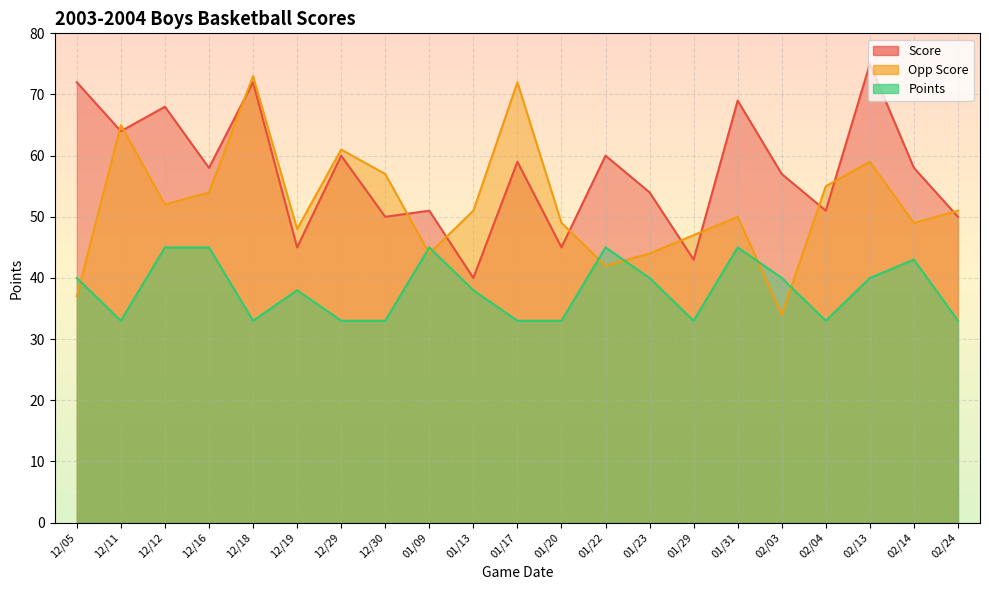

Reading right to left, what are all the values shown in this chart?

Score: 02/24=50	02/14=58	02/13=75	02/04=51	02/03=57	01/31=69	01/29=43	01/23=54	01/22=60	01/20=45	01/17=59	01/13=40	01/09=51	12/30=50	12/29=60	12/19=45	12/18=72	12/16=58	12/12=68	12/11=64	12/05=72
Opp Score: 02/24=51	02/14=49	02/13=59	02/04=55	02/03=34	01/31=50	01/29=47	01/23=44	01/22=42	01/20=49	01/17=72	01/13=51	01/09=44	12/30=57	12/29=61	12/19=48	12/18=73	12/16=54	12/12=52	12/11=65	12/05=37
Points: 02/24=33	02/14=43	02/13=40	02/04=33	02/03=40	01/31=45	01/29=33	01/23=40	01/22=45	01/20=33	01/17=33	01/13=38	01/09=45	12/30=33	12/29=33	12/19=38	12/18=33	12/16=45	12/12=45	12/11=33	12/05=40